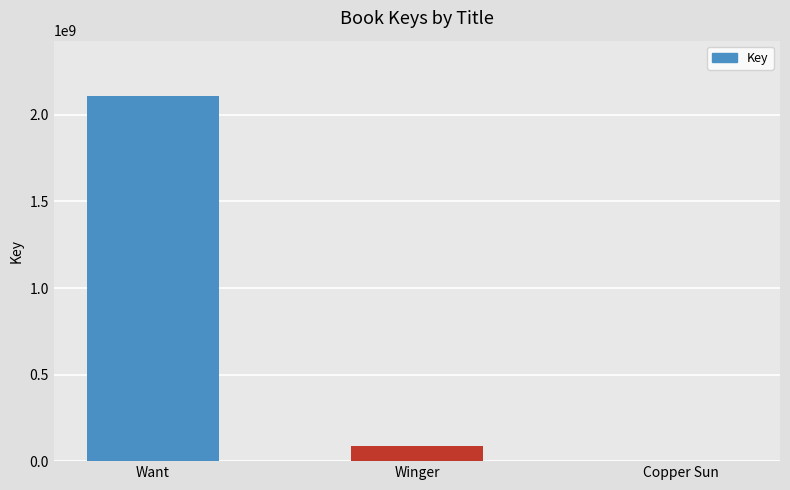

The chart shows a value of 1354276846 at Want. True or false?

False